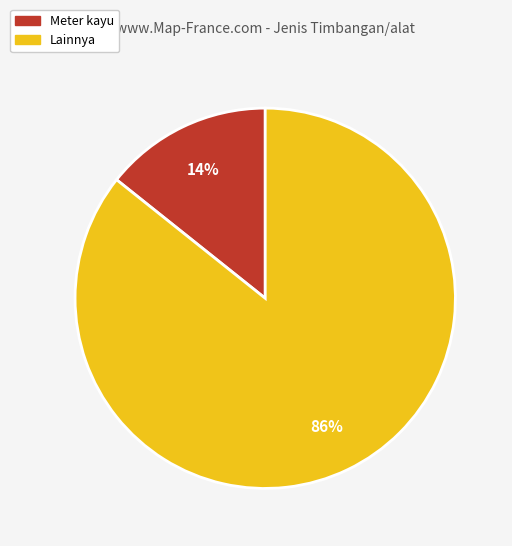

What is the smallest slice in the pie chart?

Meter kayu